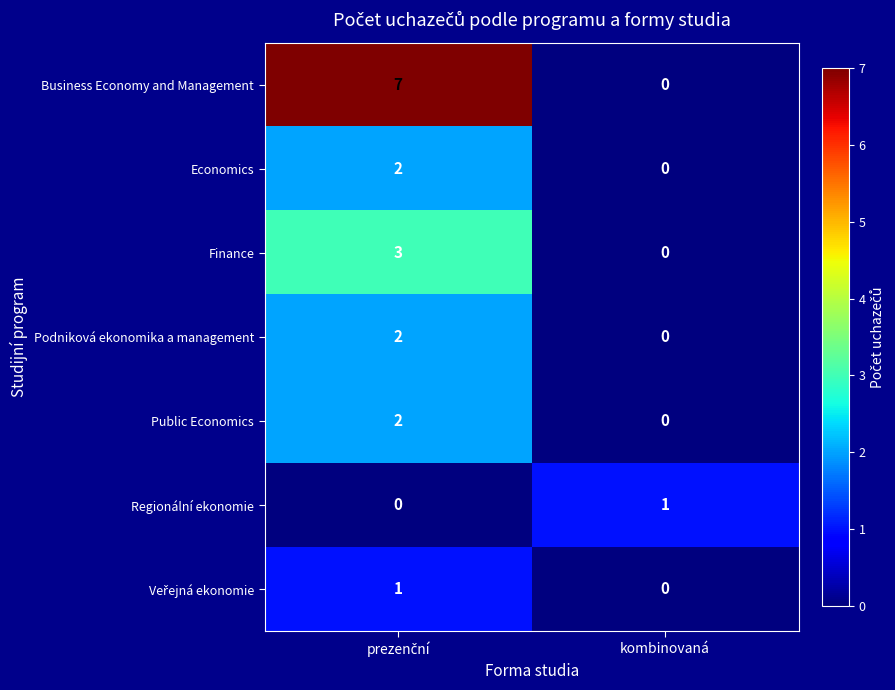

Is it true that Public Economics equals -1 at kombinovaná?

False